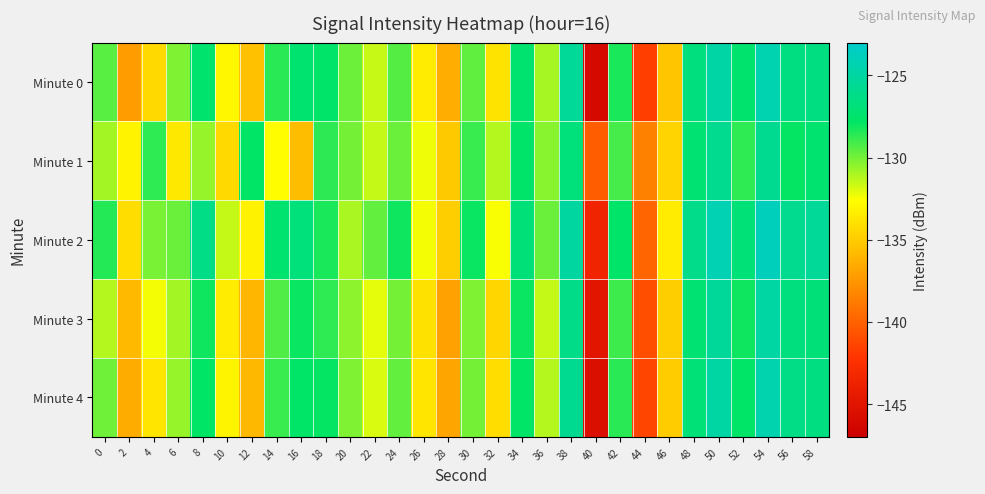

Which series has the widest spread of values?

Minute 0